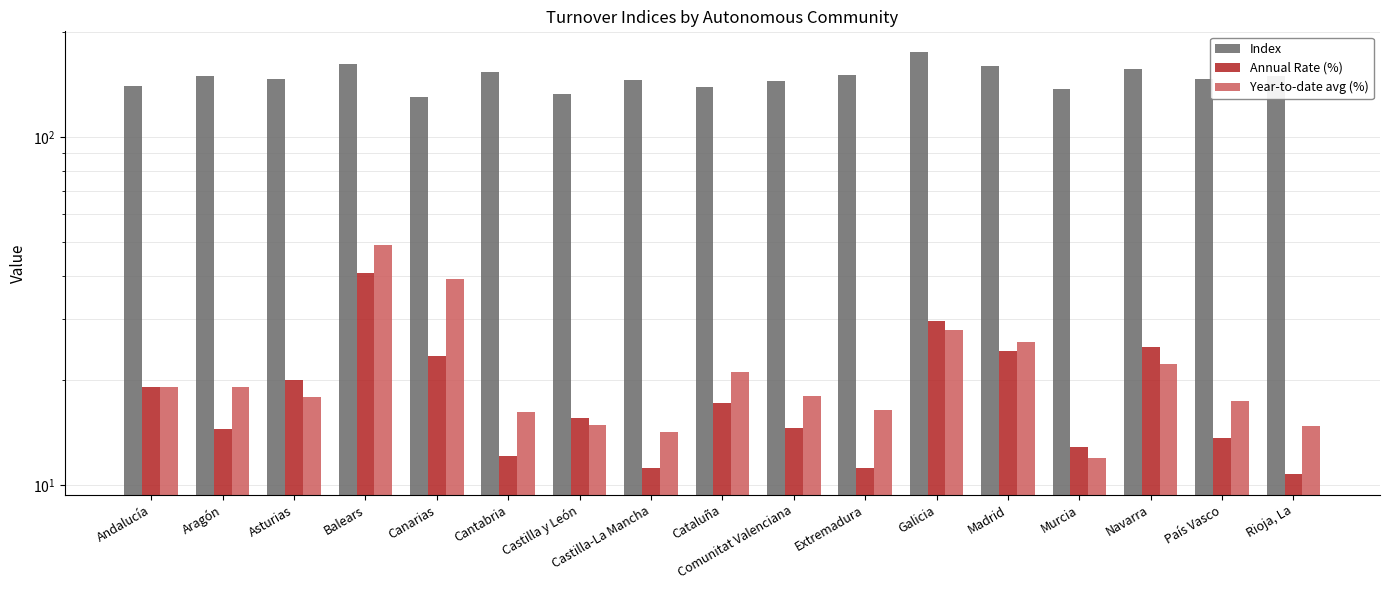

Where is Index nearest to the value 152?

Cantabria